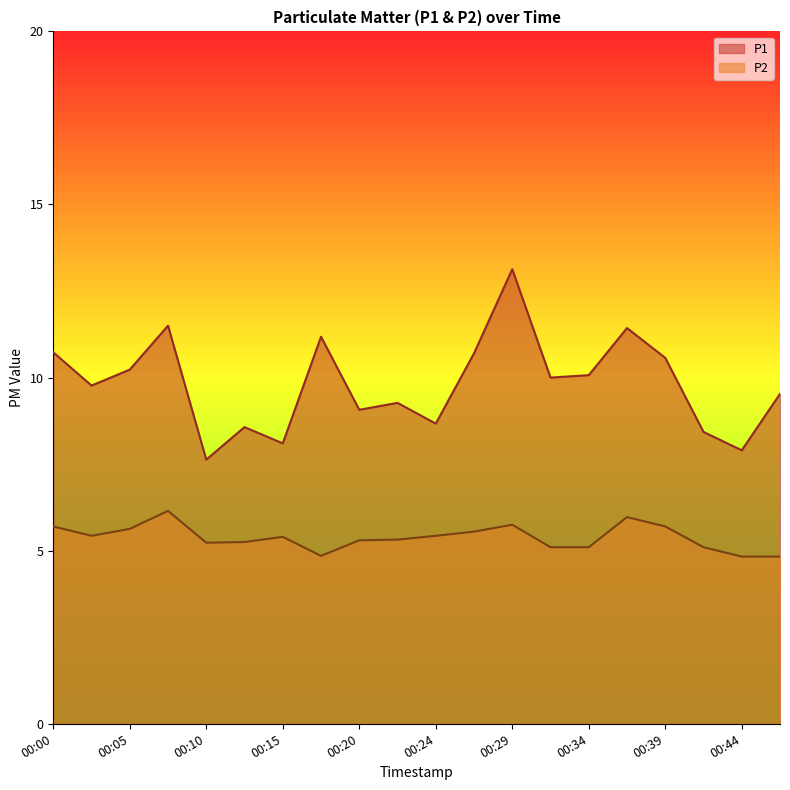

Which label corresponds to the smallest value in the chart?

00:44